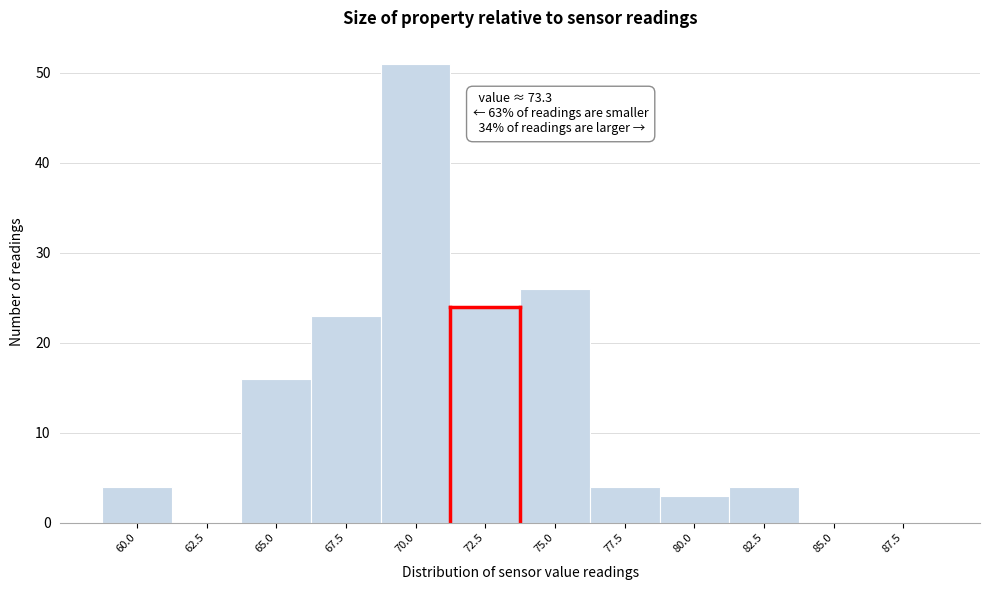

Reading left to right, transcribe all the data shown in this chart.

60.0=4	62.5=0	65.0=16	67.5=23	70.0=51	72.5=24	75.0=26	77.5=4	80.0=3	82.5=4	85.0=0	87.5=0